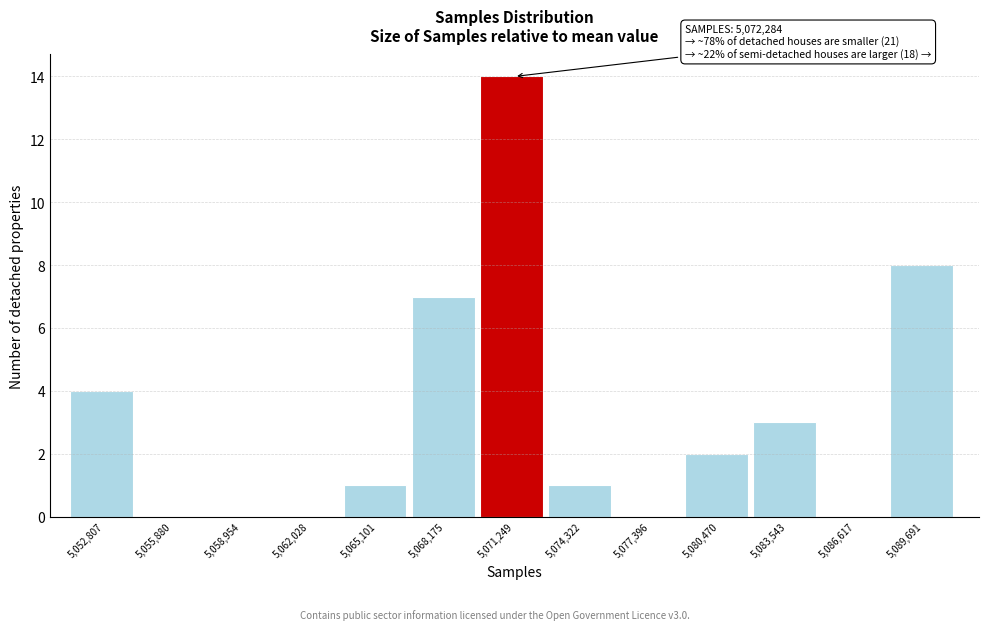

Reading left to right, list all the values displayed in this chart.

5,052,807=4	5,055,880=0	5,058,954=0	5,062,028=0	5,065,101=1	5,068,175=7	5,071,249=14	5,074,322=1	5,077,396=0	5,080,470=2	5,083,543=3	5,086,617=0	5,089,691=8